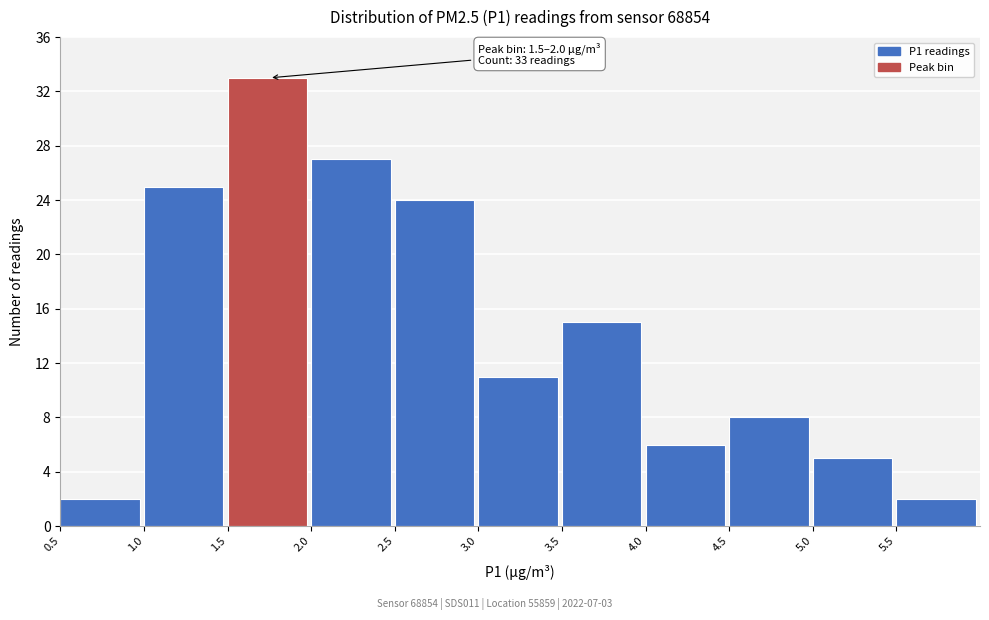

Over which range of the x-axis is the bar tallest?

1.5 to 2.0